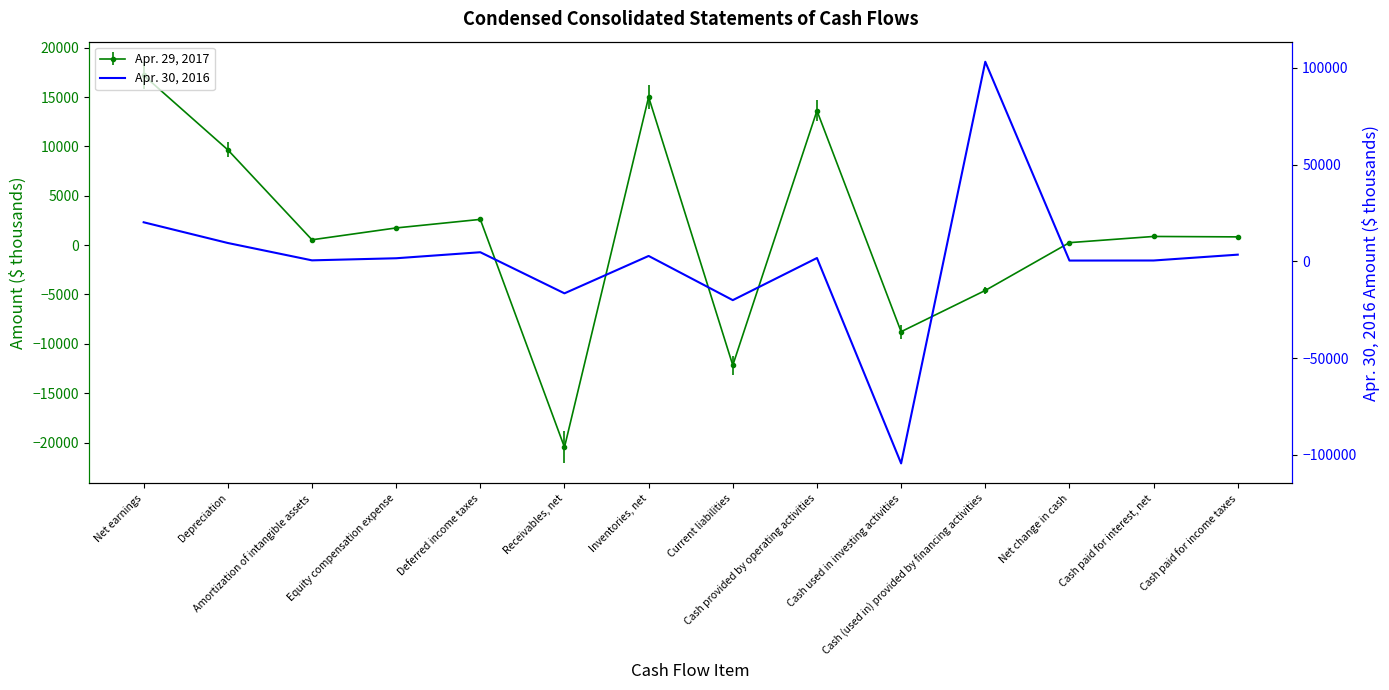

Where is the first local minimum?

Amortization of intangible assets